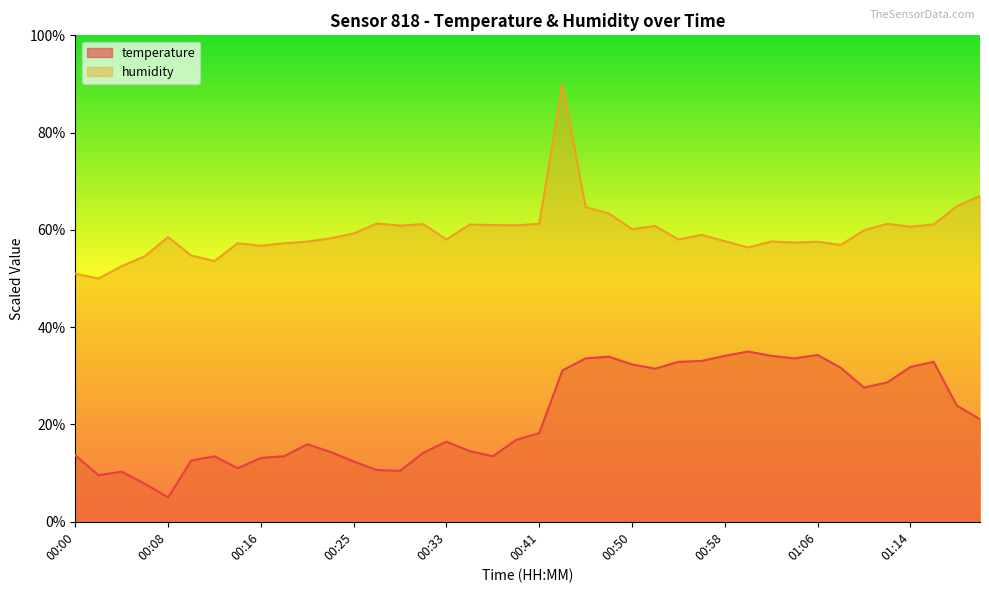

What is the total value across all series at 01:04?

91.0